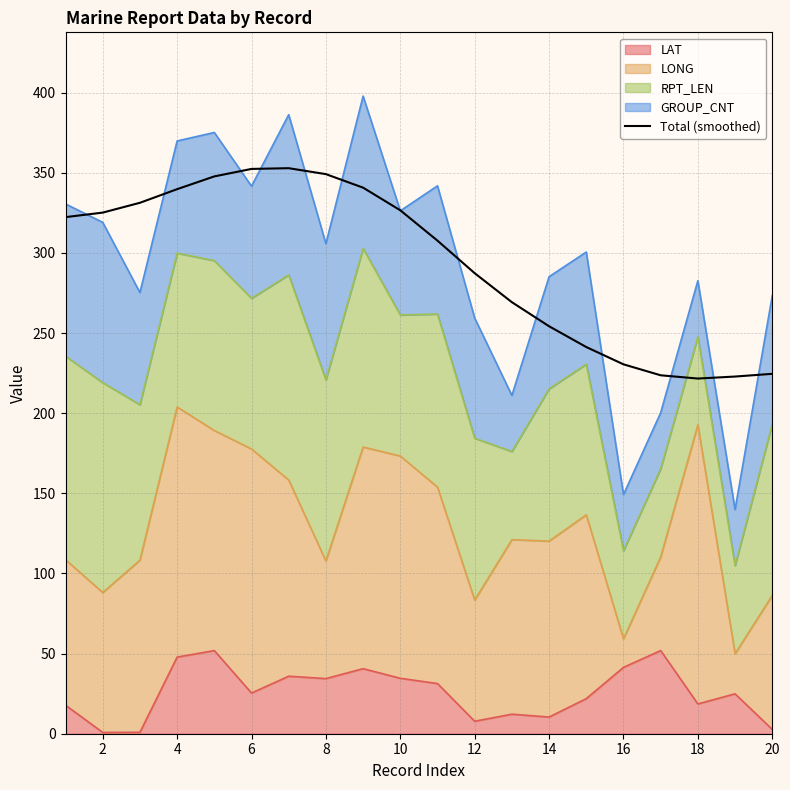

What is the sum of all values?

5871.7